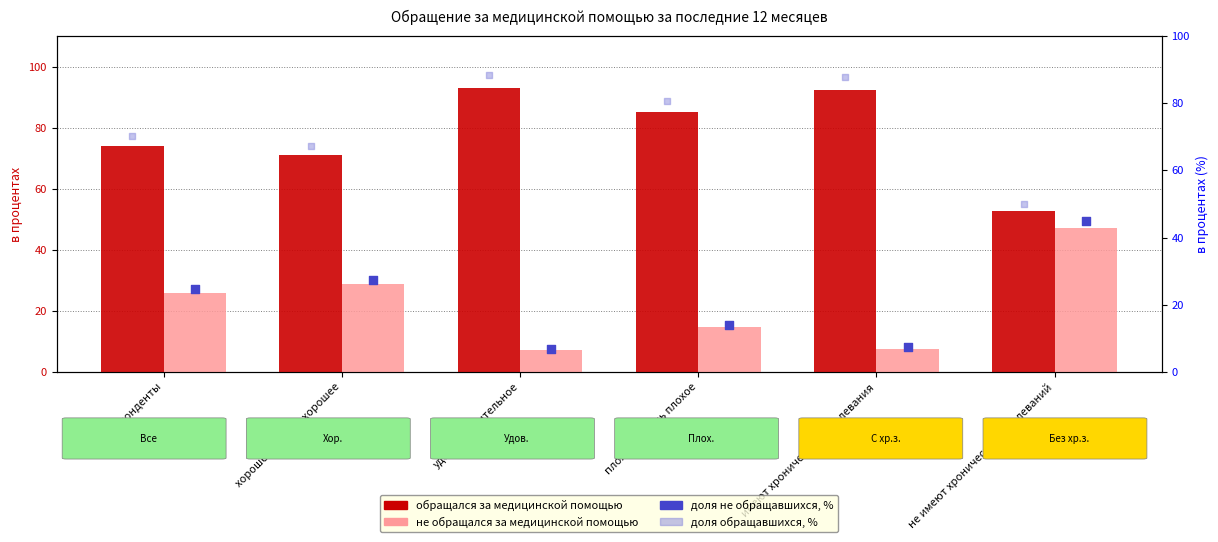

Which series contains the lowest Y value?

не обращался за медицинской помощью